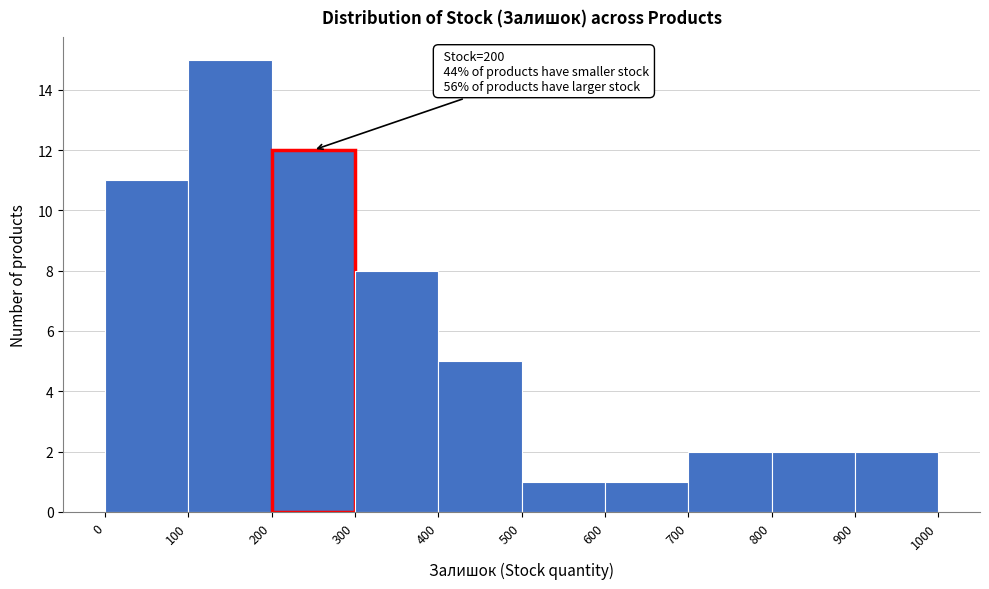

Which range on the x-axis has the tallest bar?

100 to 200